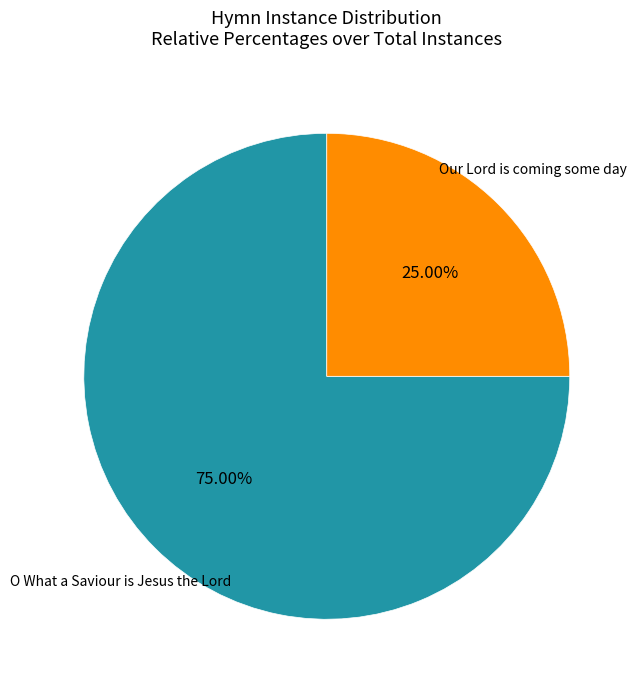

Is there any slice that represents more than half of the pie?

Yes